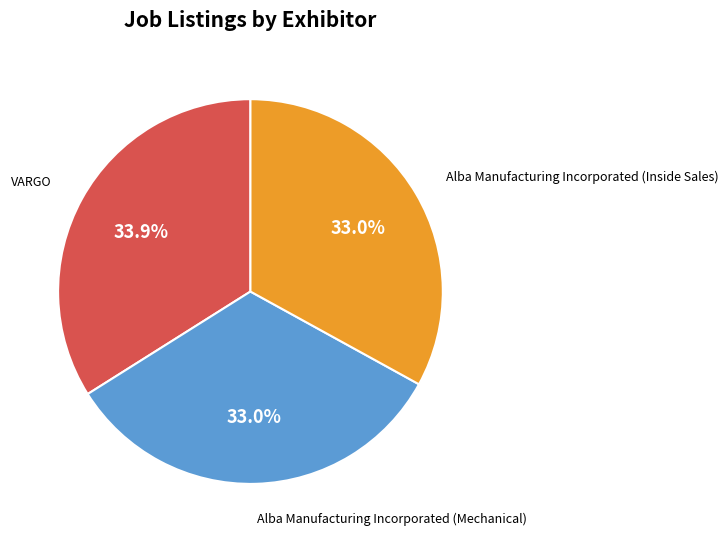

Is it true that Alba Manufacturing Incorporated (Mechanical) is 20% of the pie?

False